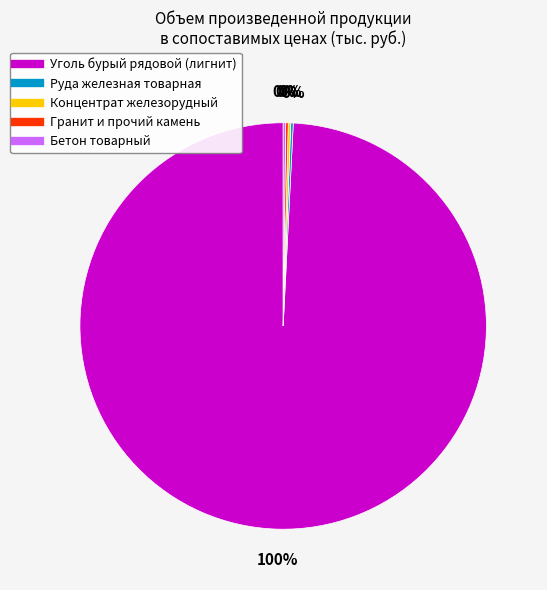

What portion of the pie excludes Бетон товарный?

100.0%